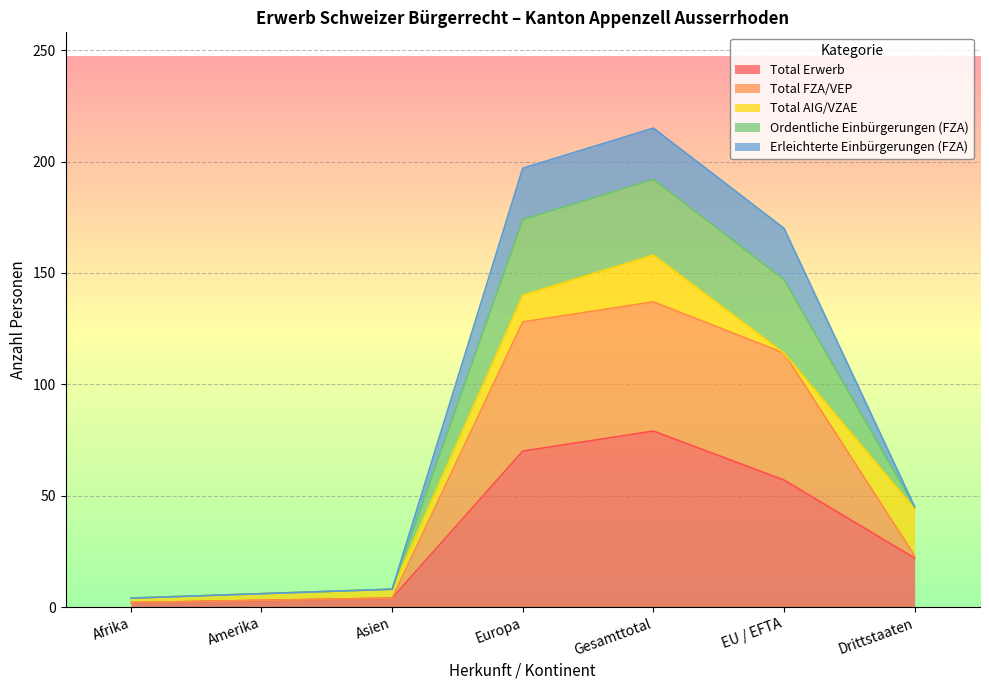

How many lines are shown in the chart?

5